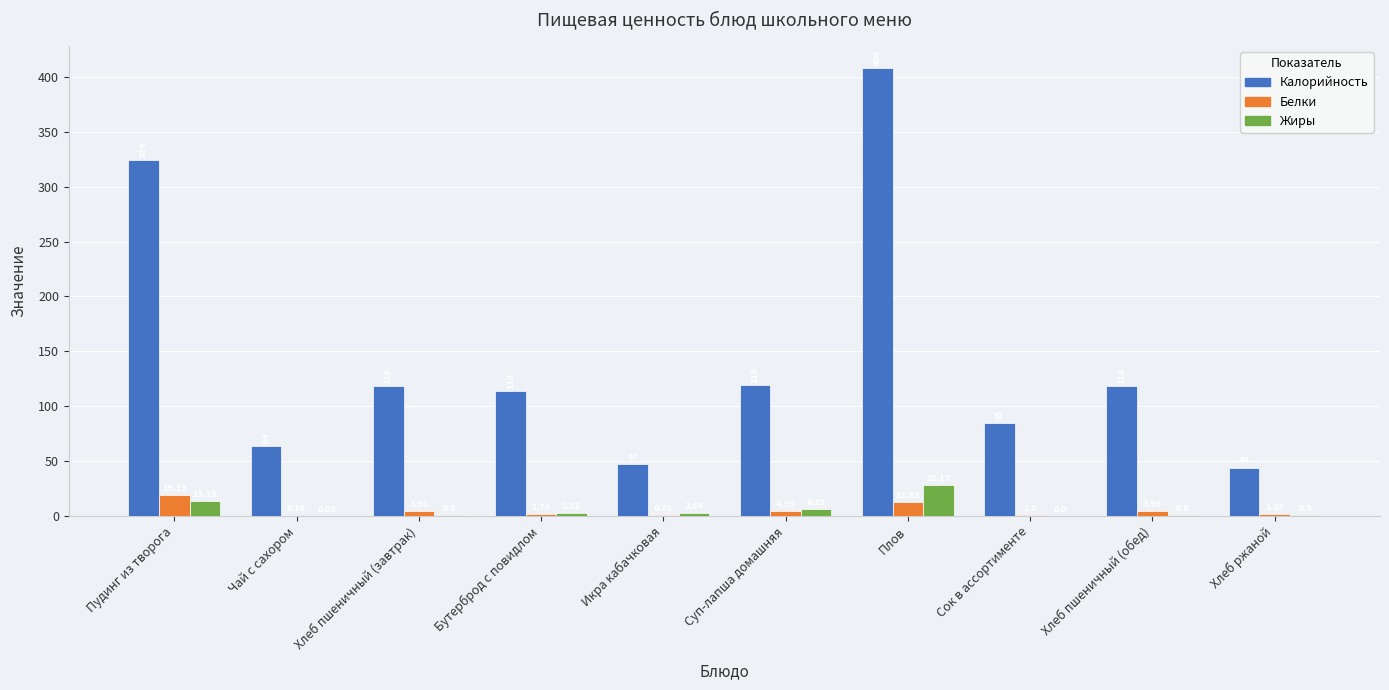

What is the total value across all series at Хлеб пшеничный (завтрак)?

122.5